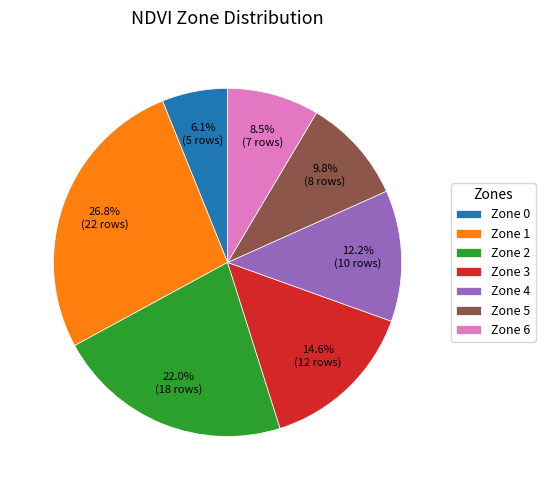

What is the ratio of the value at Zone 1 to the value at Zone 3?

1.8